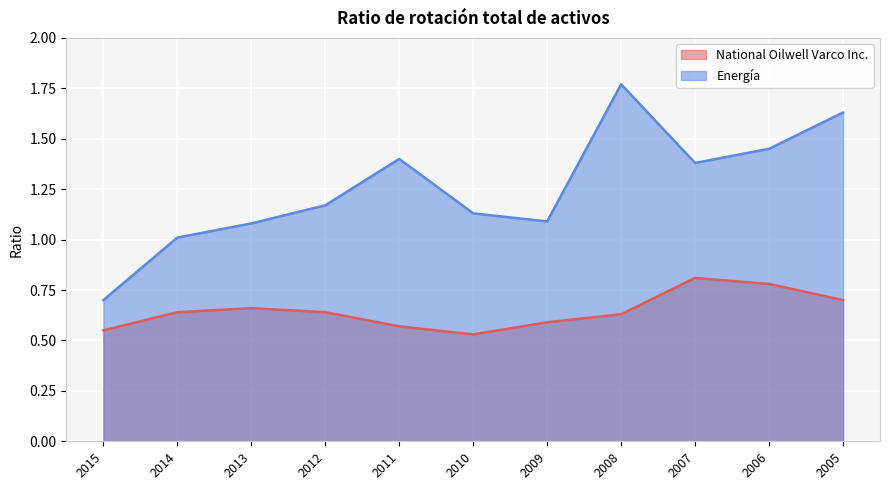

Is it true that National Oilwell Varco Inc. equals 1.0 at 2009?

False